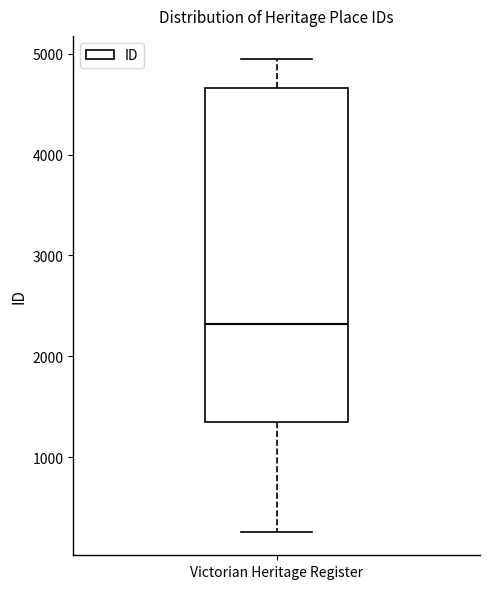

Transcribe this box plot: give where the median line is, the range the box spans, and where the two whiskers end, as read against the y-axis. The values are not printed on the chart, so give them approximately, as read against the axis.

median 2300, box 1400 to 4700, whiskers 300 to 4900